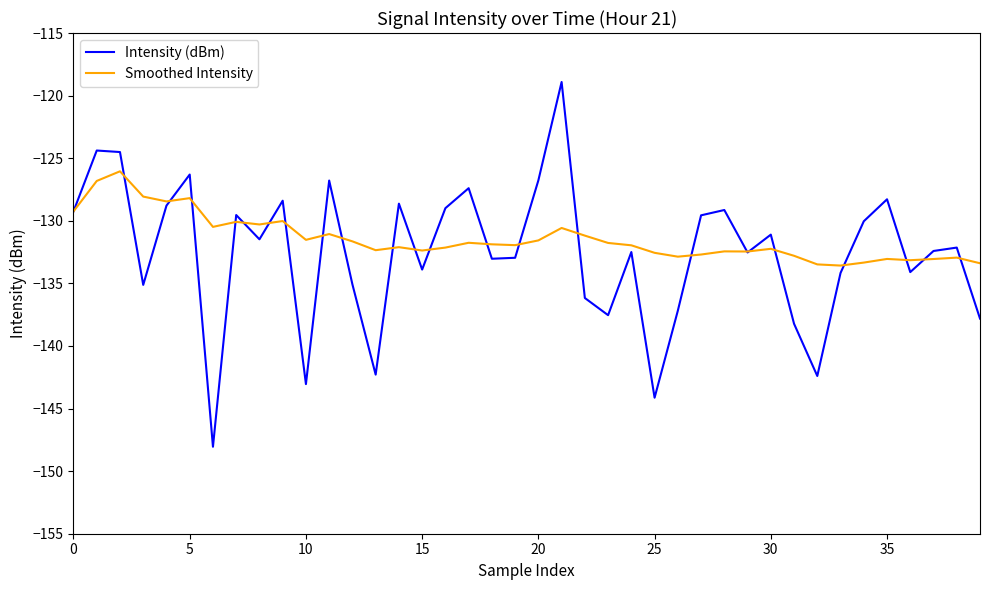

What is the greatest value displayed?

-118.9